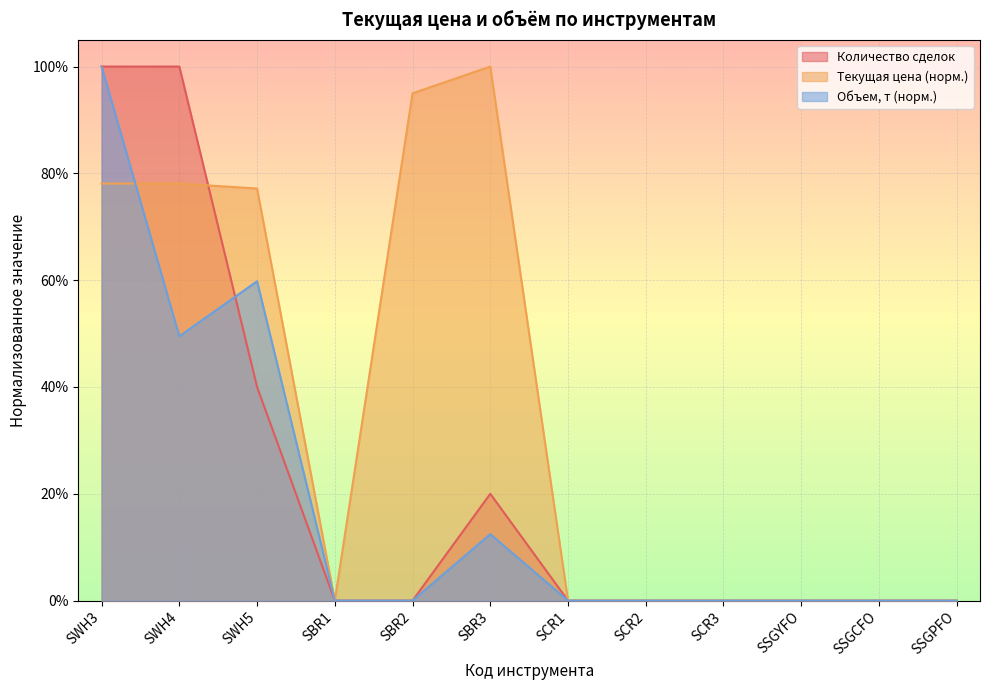

What is the maximum value for Объем, т?

1.0